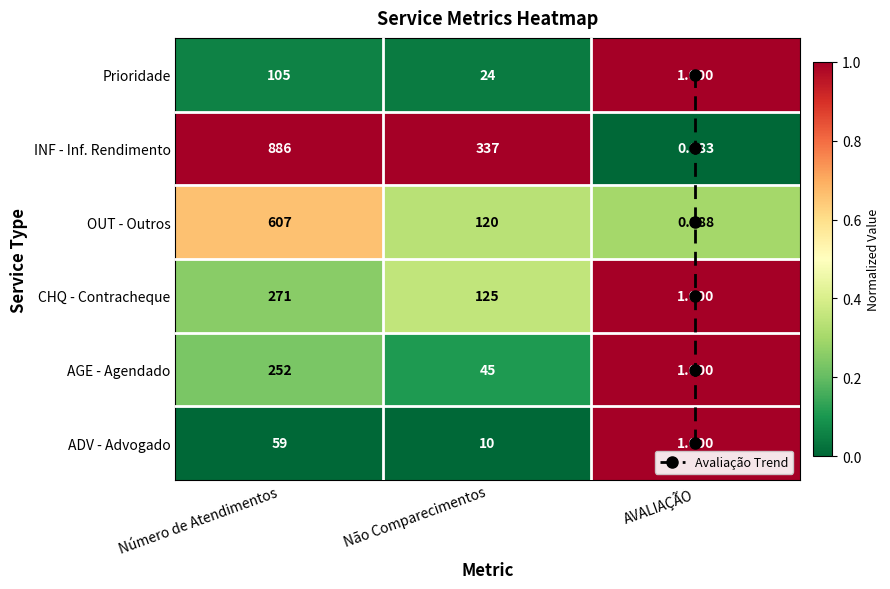

The value at AVALIAÇÃO is 1. True or false?

False